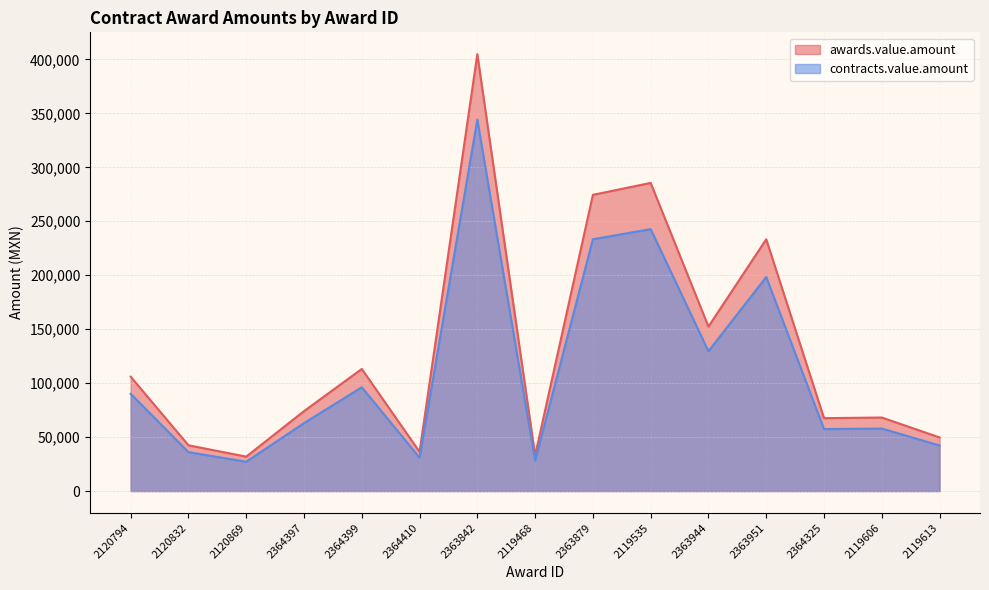

Reading right to left, list all the values displayed in this chart.

awards.value.amount: 49672.1	68155.0	67539.1	233335.4	152418.1	285556.8	274494.8	33073.6	404857.5	36355.5	113160.0	74064.1	31905.9	42427.8	105990.1
contracts.value.amount: 42221.3	57931.8	57408.2	198335.0	129555.4	242723.3	233320.6	28112.5	344128.8	30902.2	96186.0	62954.5	27120.0	36063.6	90091.6